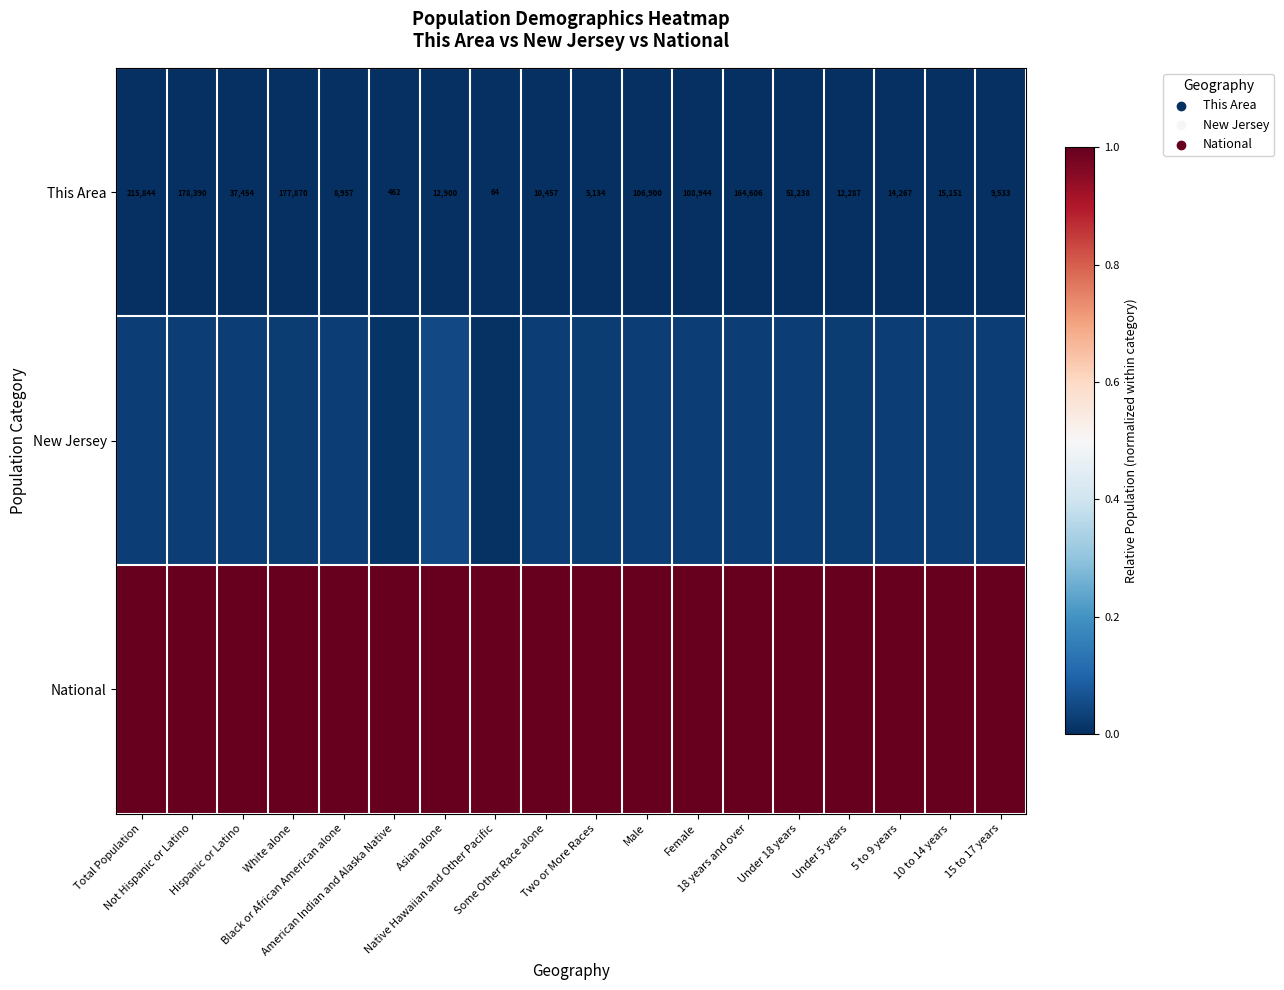

The New Jersey series shows 0.0 at Under 5 years. True or false?

True